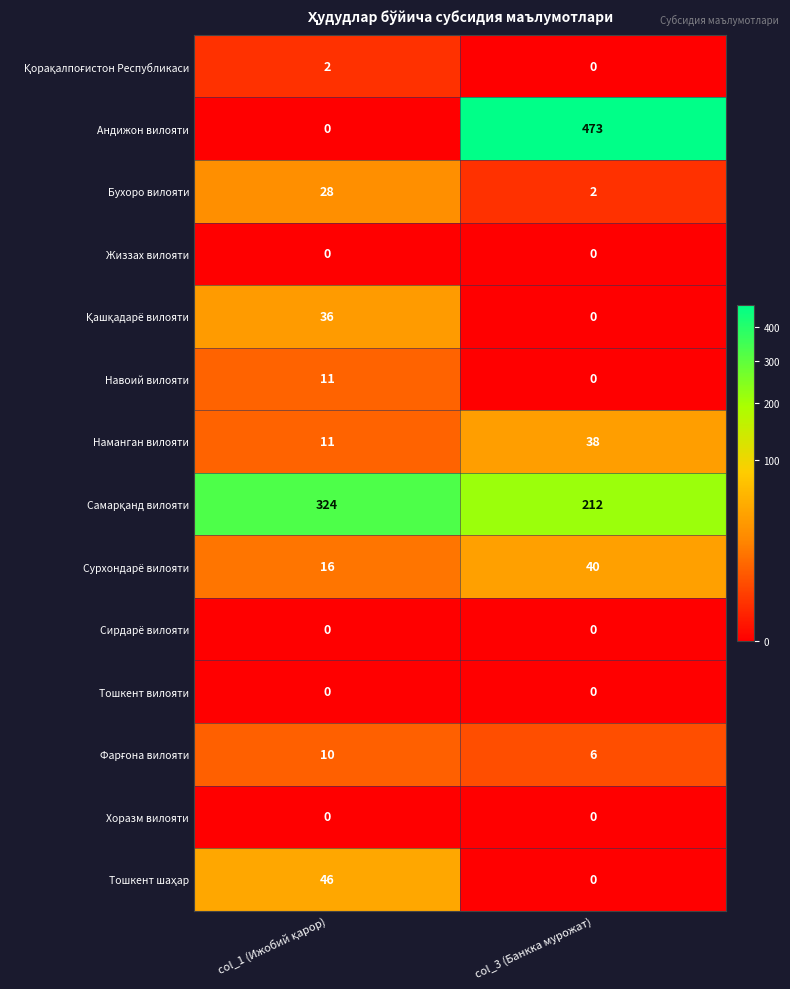

Which series has the widest spread of values?

Aндижон вилояти